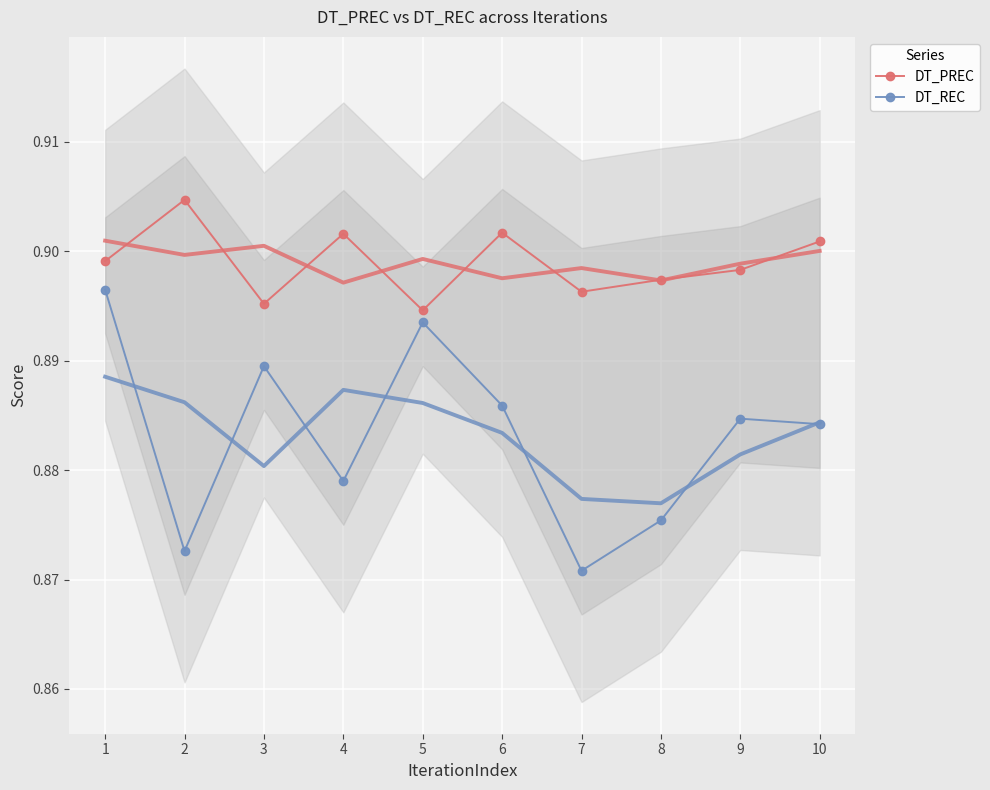

What is the value of the DT_PREC point at the 1st from the left?

0.9